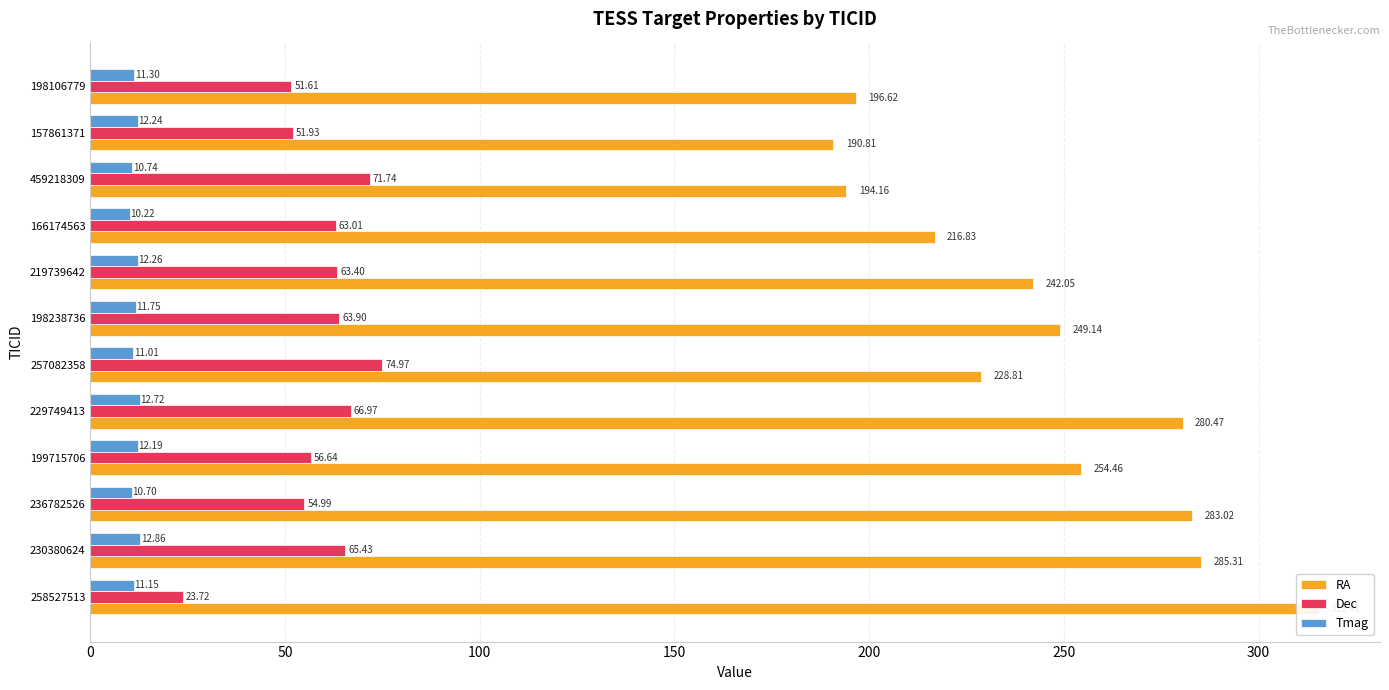

Reading left to right, what are all the values shown in this chart?

RA: 315.4	285.3	283.0	254.5	280.5	228.8	249.1	242.0	216.8	194.2	190.8	196.6
Dec: 23.7	65.4	55.0	56.6	67.0	75.0	63.9	63.4	63.0	71.7	51.9	51.6
Tmag: 11.2	12.9	10.7	12.2	12.7	11.0	11.8	12.3	10.2	10.7	12.2	11.3